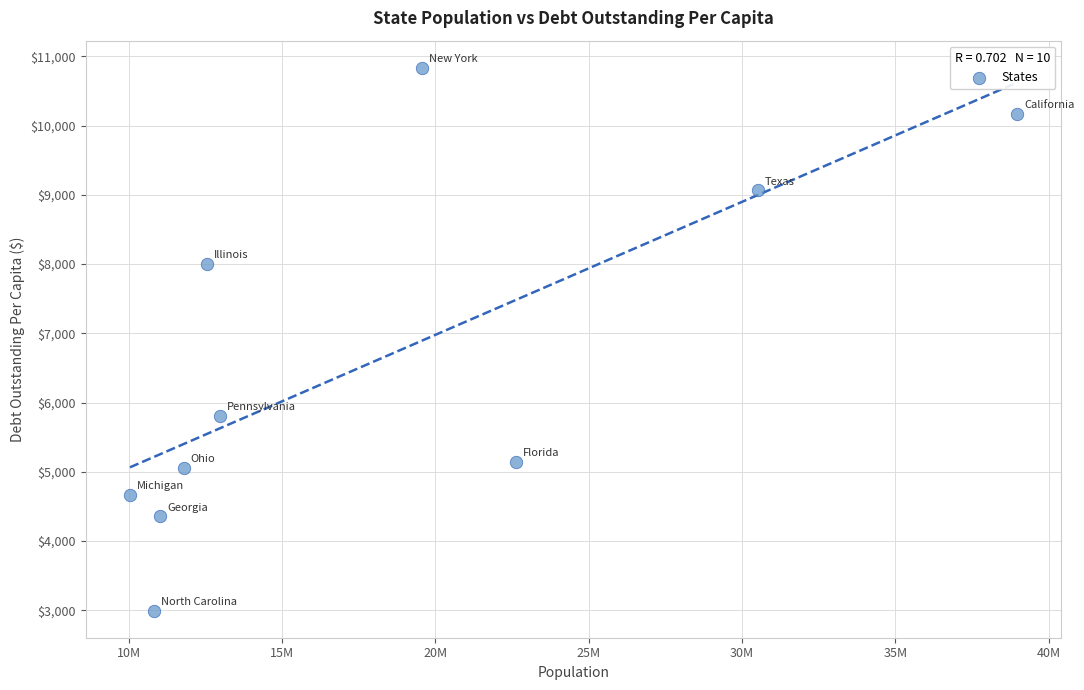

What is the average X value?

18084972